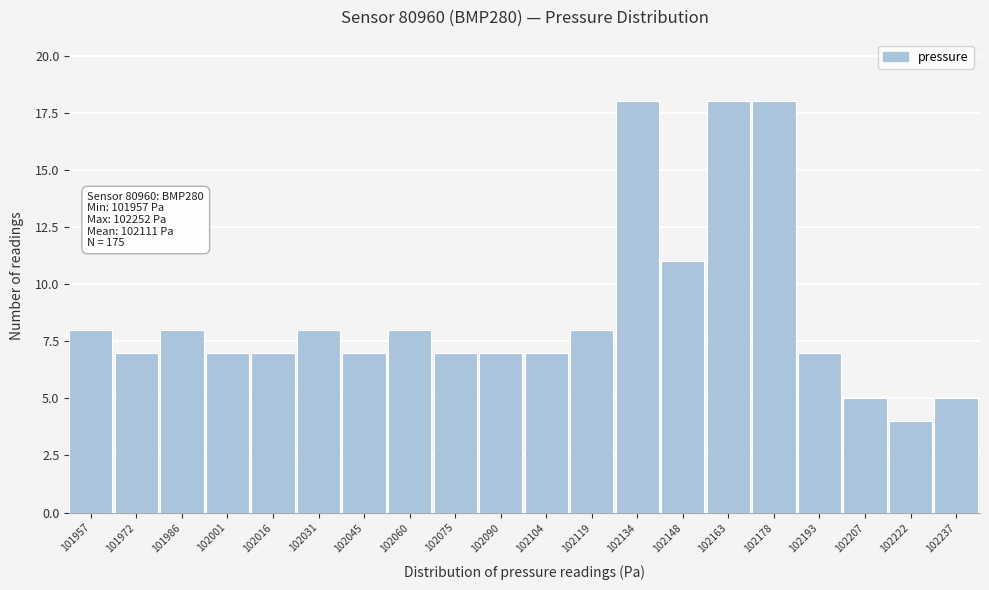

Reading left to right, transcribe all the data shown in this chart.

8	7	8	7	7	8	7	8	7	7	7	8	18	11	18	18	7	5	4	5